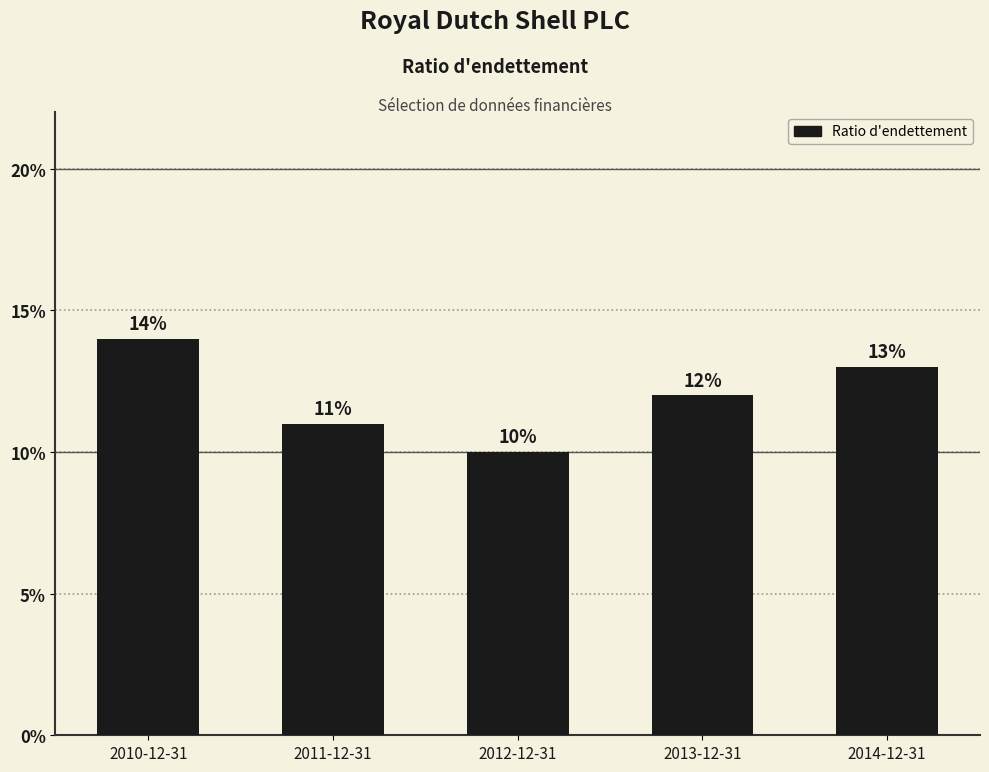

At which label is the value closest to 0?

2012-12-31